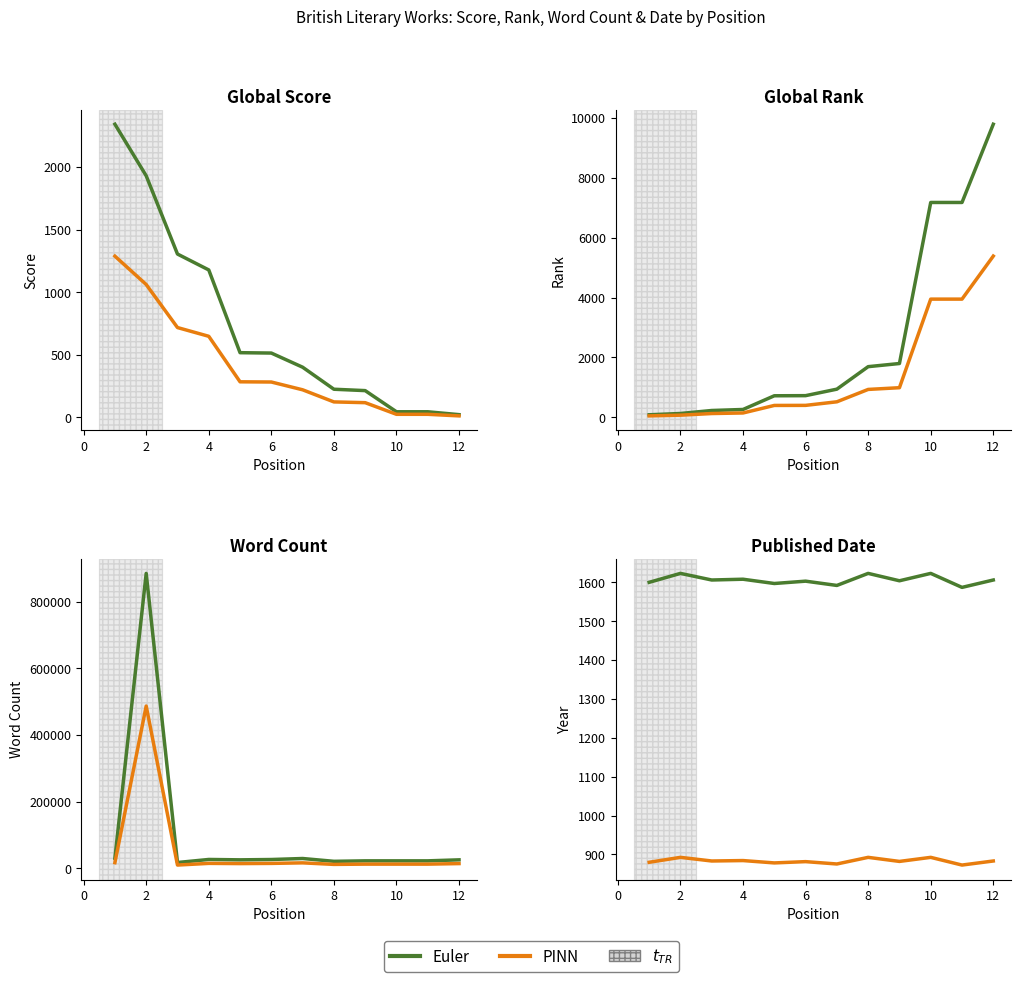

What is the value of the Euler point at the 6th from the left?

1603.0